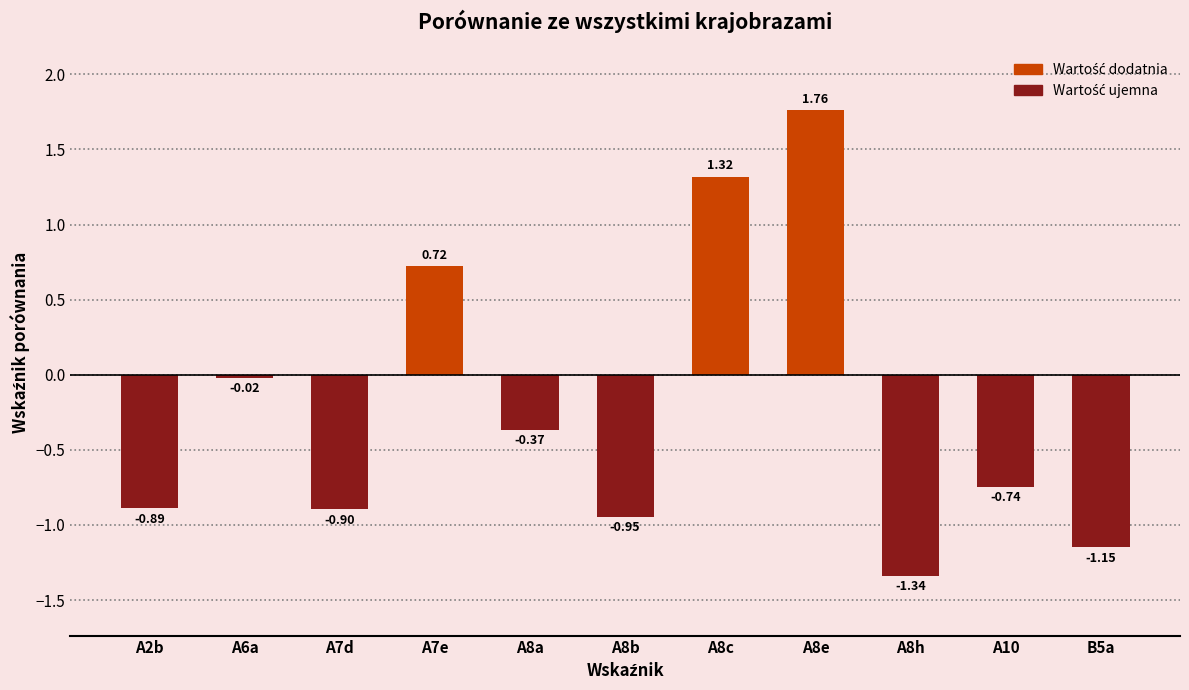

True or false: the data shows -0.3 at A2b.

False